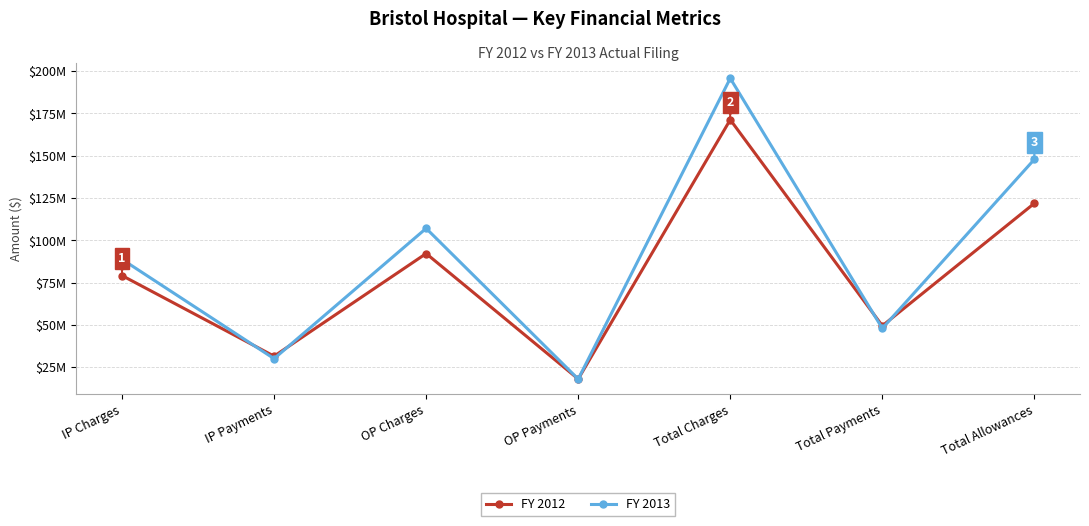

What are all the series names shown in the legend?

FY 2012, FY 2013